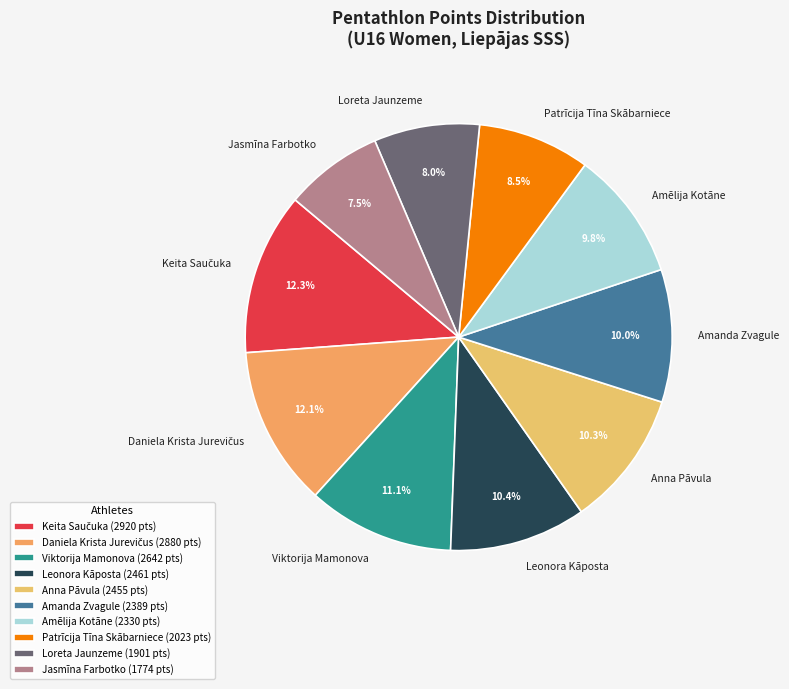

What percentage is NOT represented by Leonora Kāposta?

89.6%